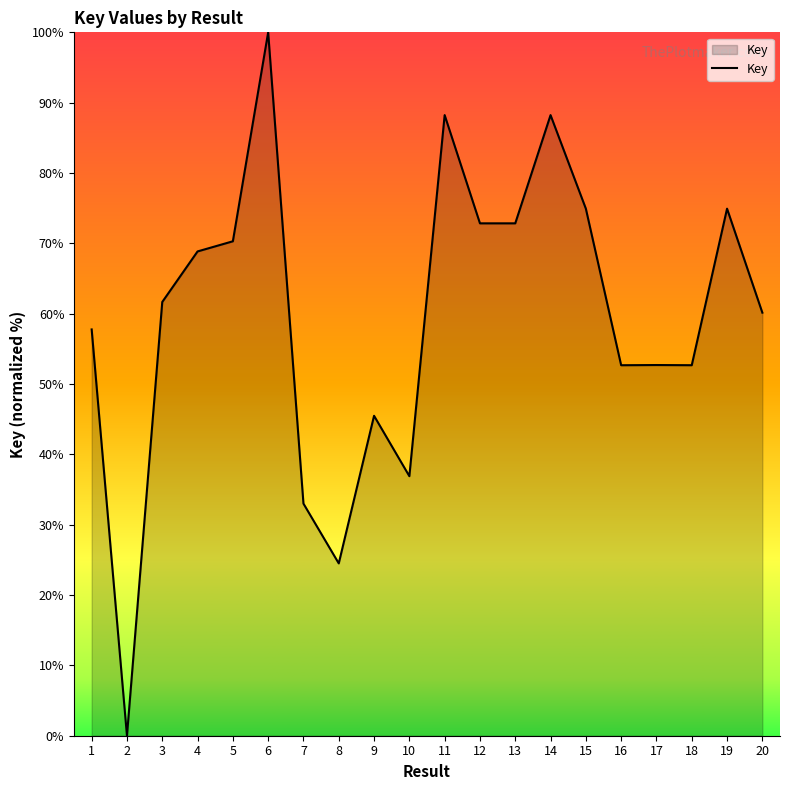

What is the ratio of the value at 4 to the value at 5?

1.0